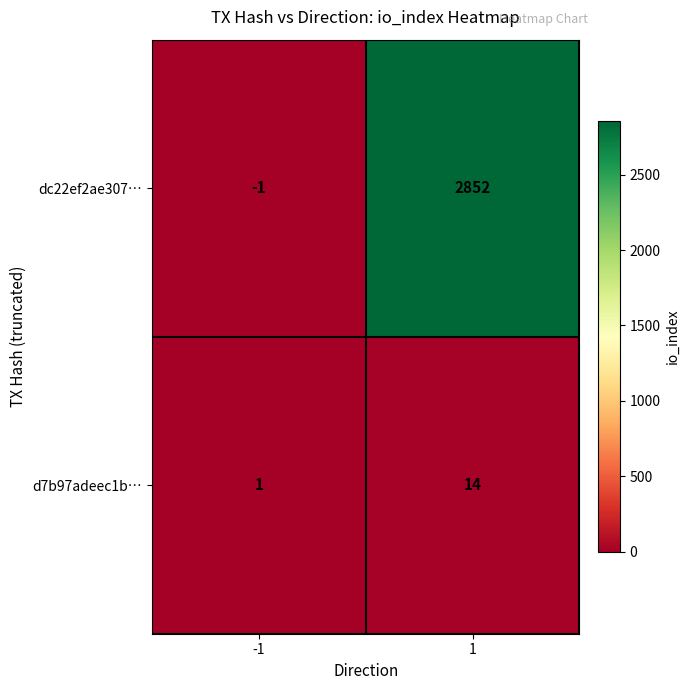

Is the value of dc22ef2ae307… at -1 greater than the value of d7b97adeec1b… at 1?

No